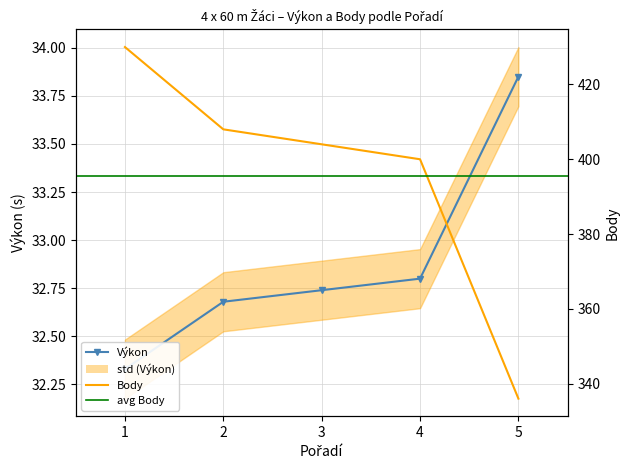

What is the spread (max minus min) of values at 5?

302.1